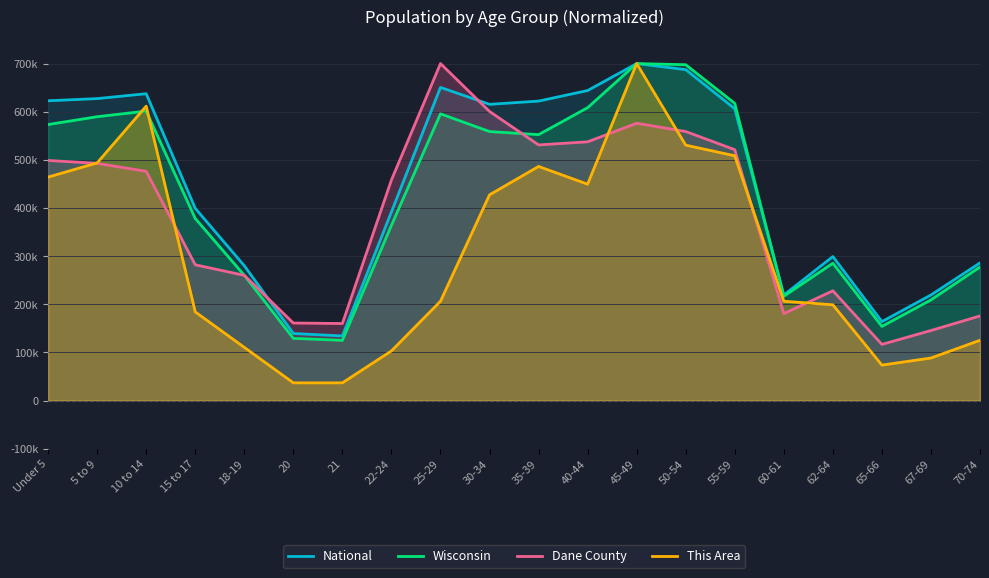

What is the sum of all Dane County values?

7661025.9